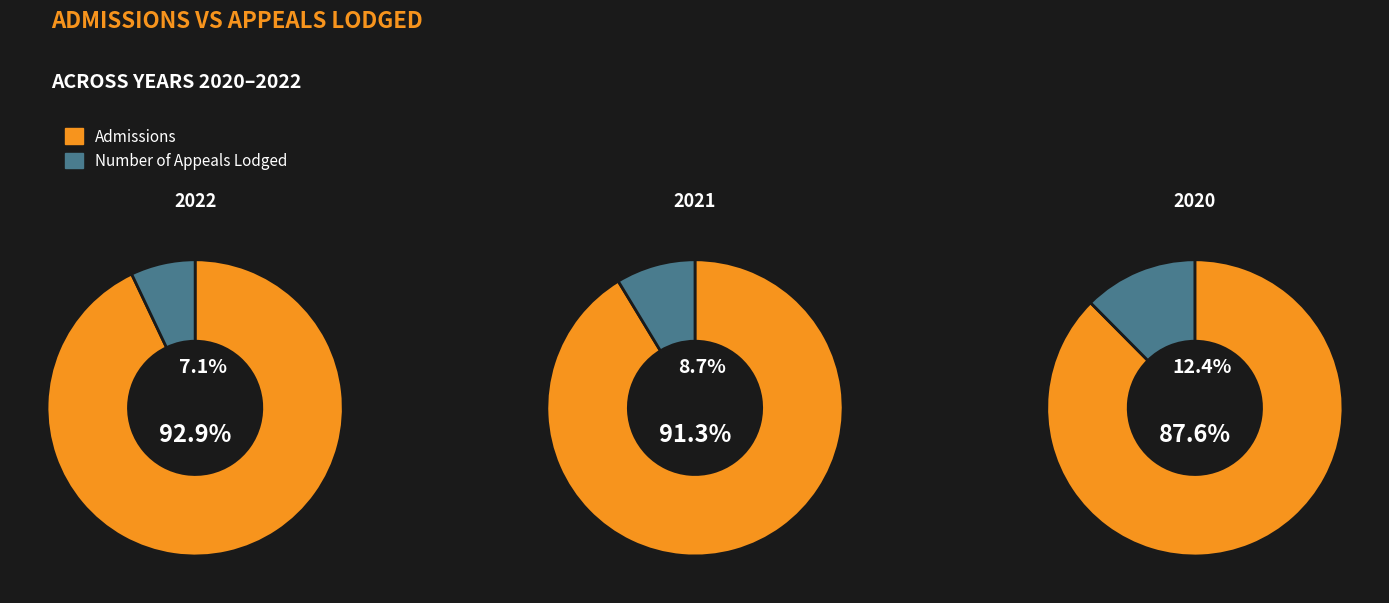

What is the smallest slice in the pie chart?

2022